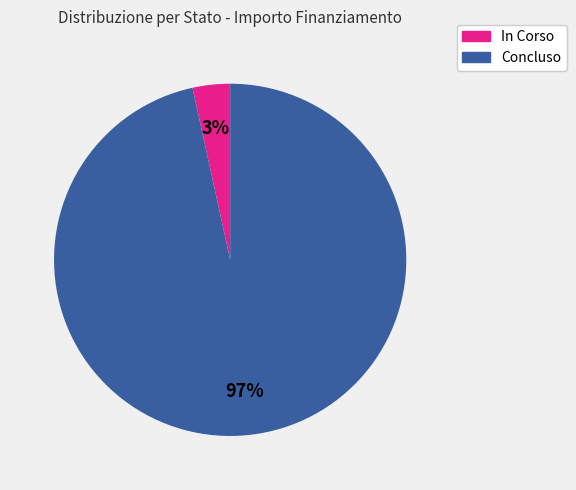

Is there any slice that represents more than half of the pie?

Yes